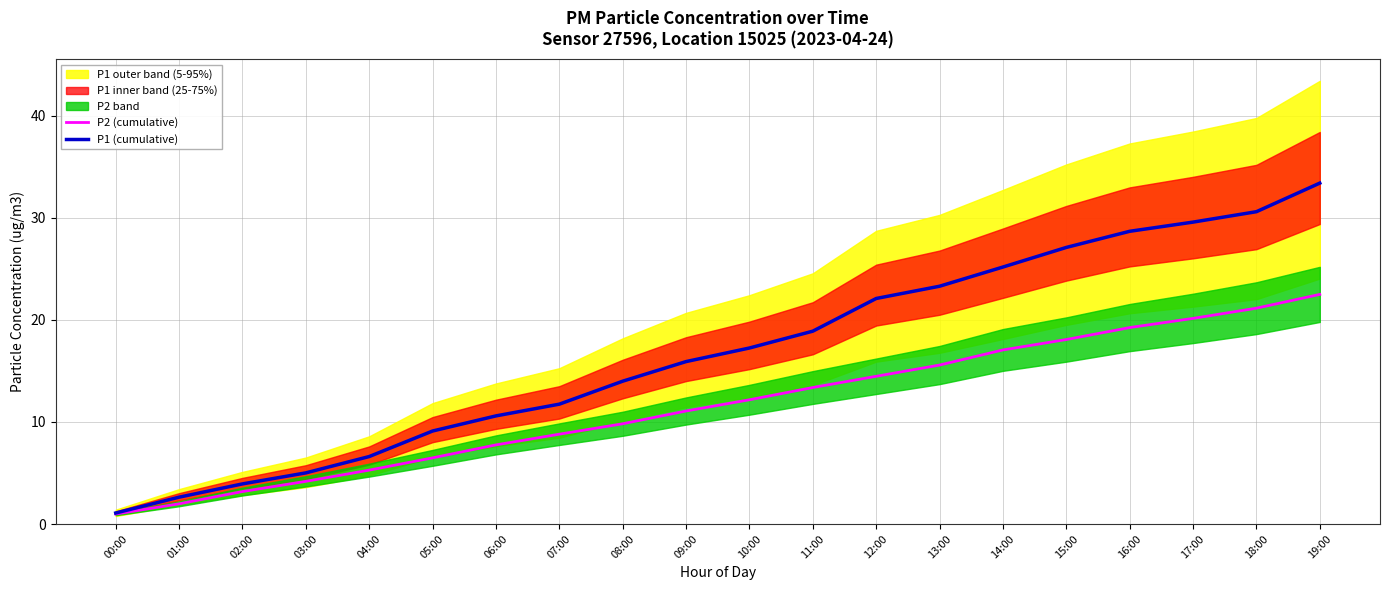

Reading left to right, extract all data points from this chart.

P2 (cumulative): 00:00=1.0	01:00=2.0	02:00=3.2	03:00=4.2	04:00=5.3	05:00=6.5	06:00=7.8	07:00=8.8	08:00=9.8	09:00=11.1	10:00=12.2	11:00=13.4	12:00=14.5	13:00=15.6	14:00=17.0	15:00=18.1	16:00=19.2	17:00=20.1	18:00=21.1	19:00=22.5
P1 (cumulative): 00:00=1.1	01:00=2.6	02:00=3.9	03:00=5.0	04:00=6.6	05:00=9.1	06:00=10.6	07:00=11.7	08:00=14.0	09:00=15.9	10:00=17.2	11:00=18.9	12:00=22.1	13:00=23.3	14:00=25.2	15:00=27.1	16:00=28.7	17:00=29.6	18:00=30.6	19:00=33.4